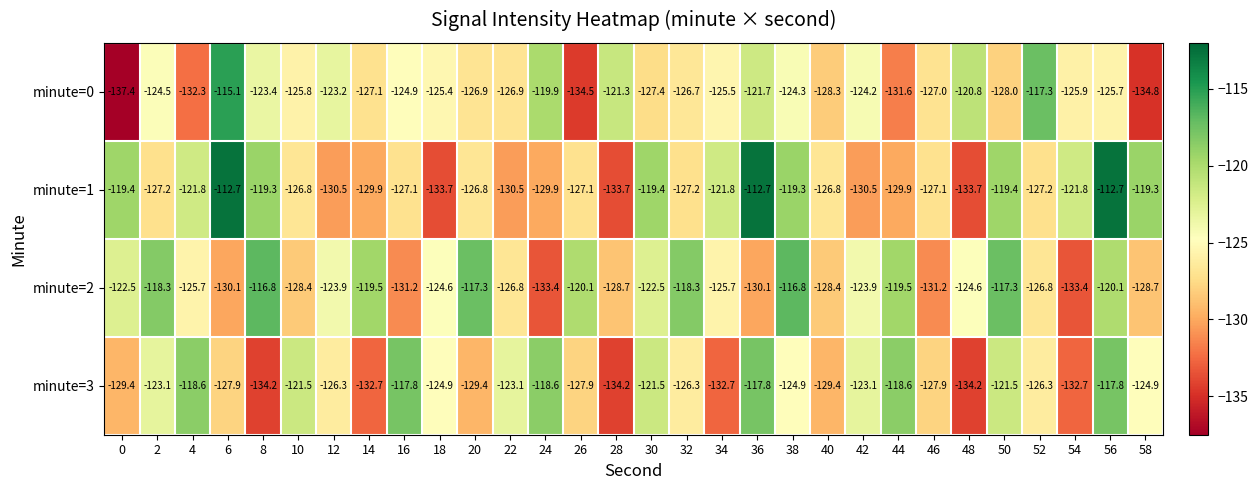

Which series has the largest total across all categories?

minute=2